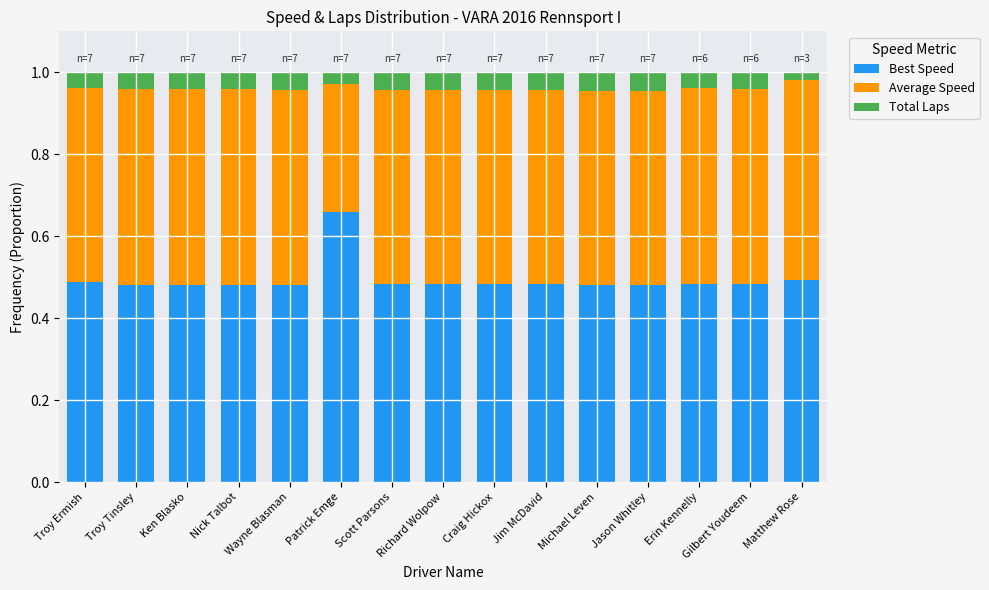

What is the total value across all series at Troy Ermish?

1.0